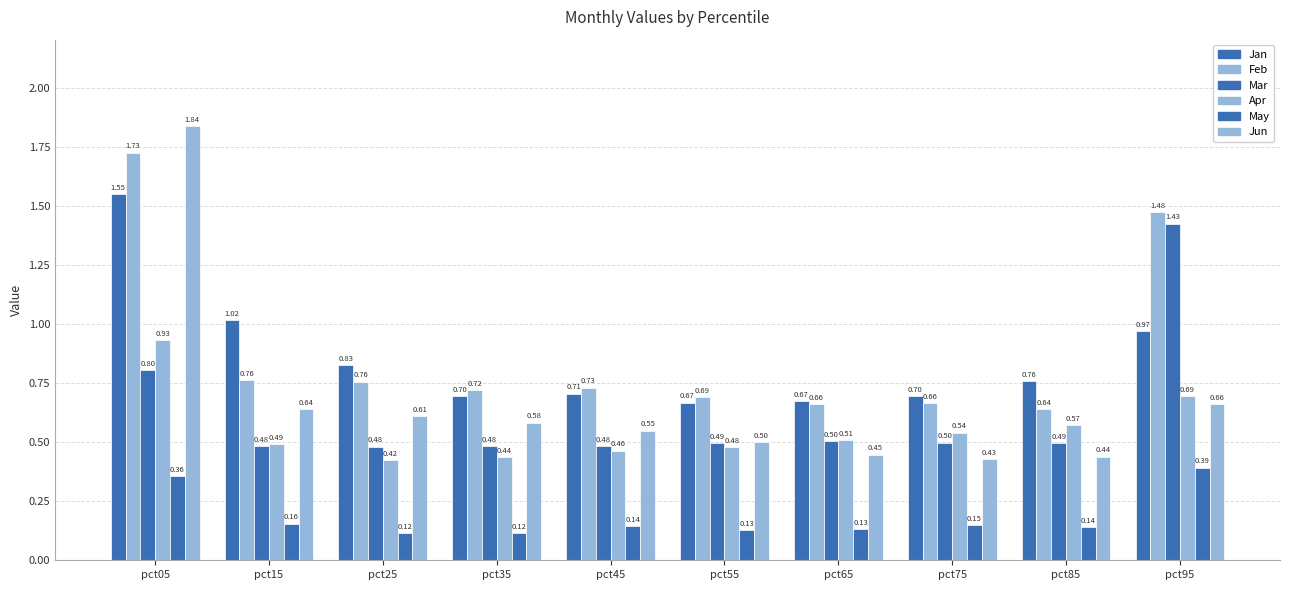

What is the spread (max minus min) of values at pct45?

0.6